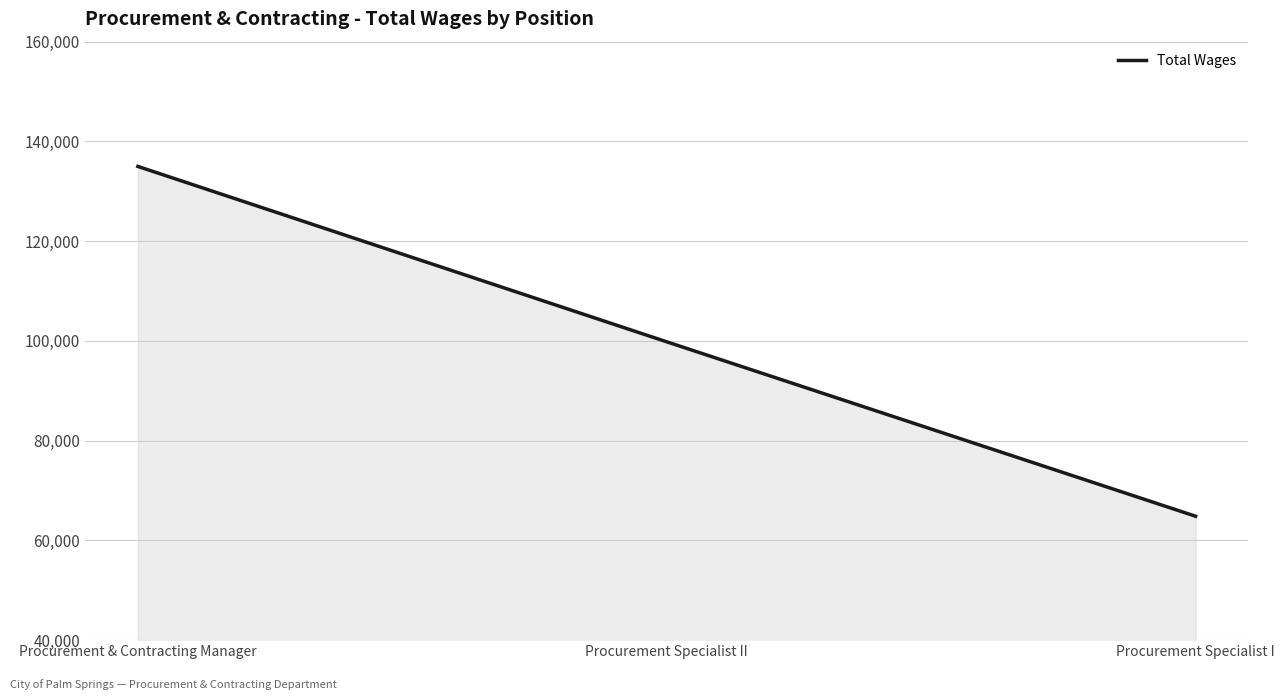

What position from the right is Procurement Specialist I?

1